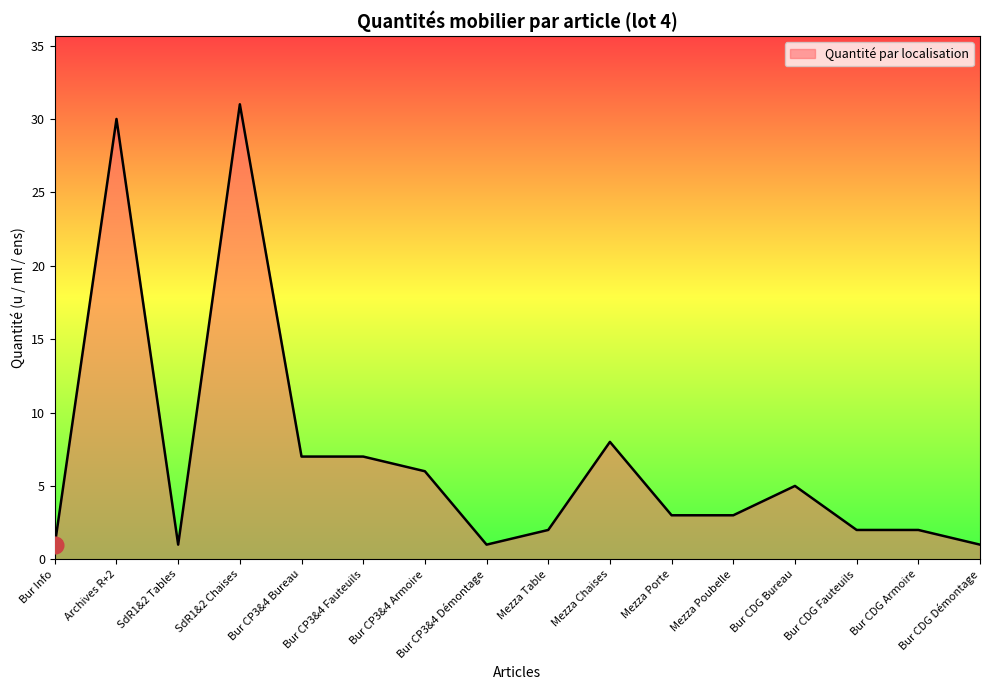

What is the greatest value displayed?

31